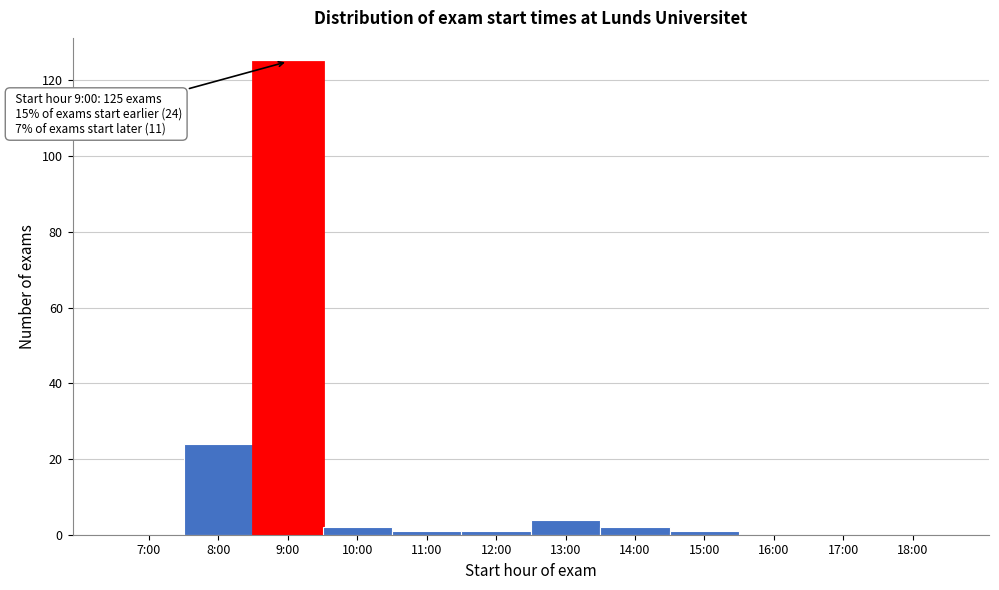

Reading right to left, transcribe all the data shown in this chart.

18:00=0	17:00=0	16:00=0	15:00=1	14:00=2	13:00=4	12:00=1	11:00=1	10:00=2	9:00=125	8:00=24	7:00=0